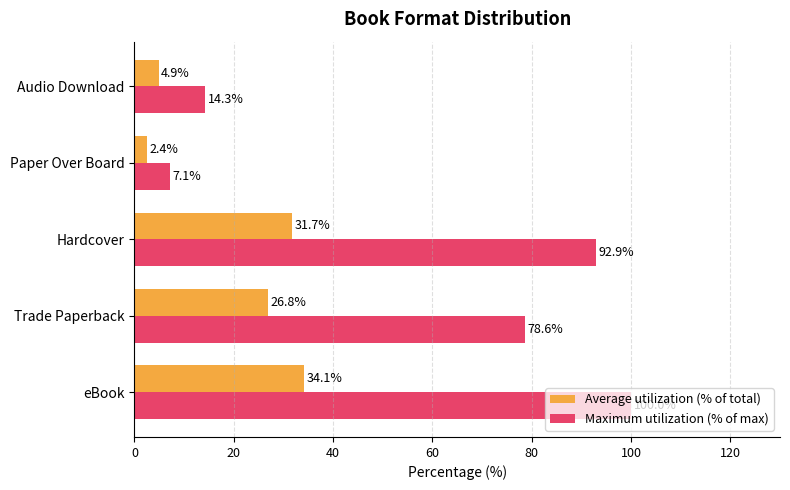

Which series has the largest total across all categories?

Maximum utilization (% of max)